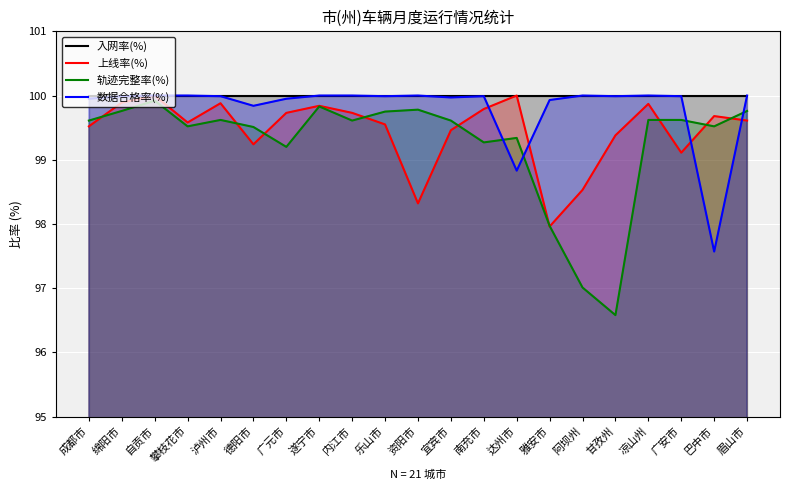

What position from the left is 攀枝花市?

4